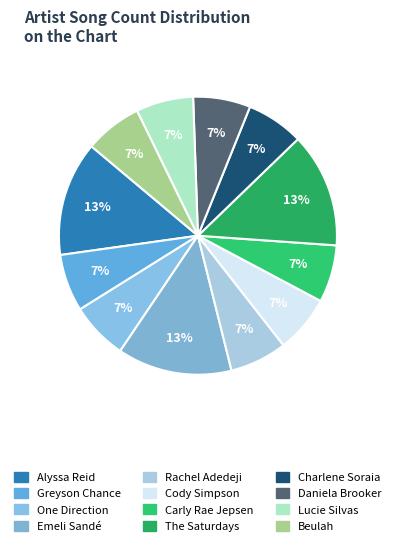

The One Direction slice represents 14% of the pie. True or false?

False